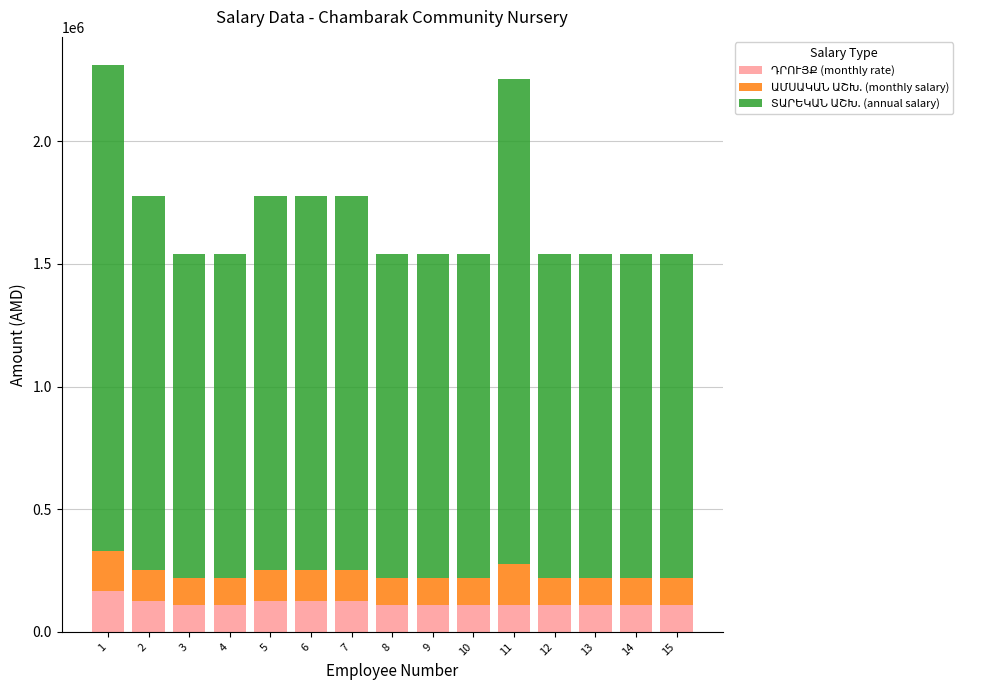

What is the total value across all series at 11?

2255000